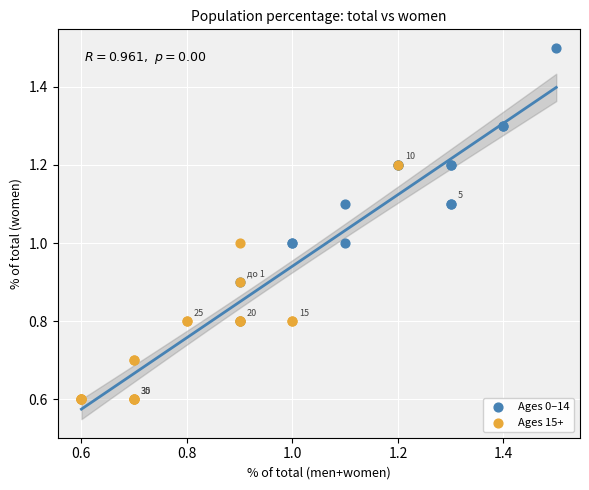

What are all the series names shown in the legend?

Ages 0–14, Ages 15+